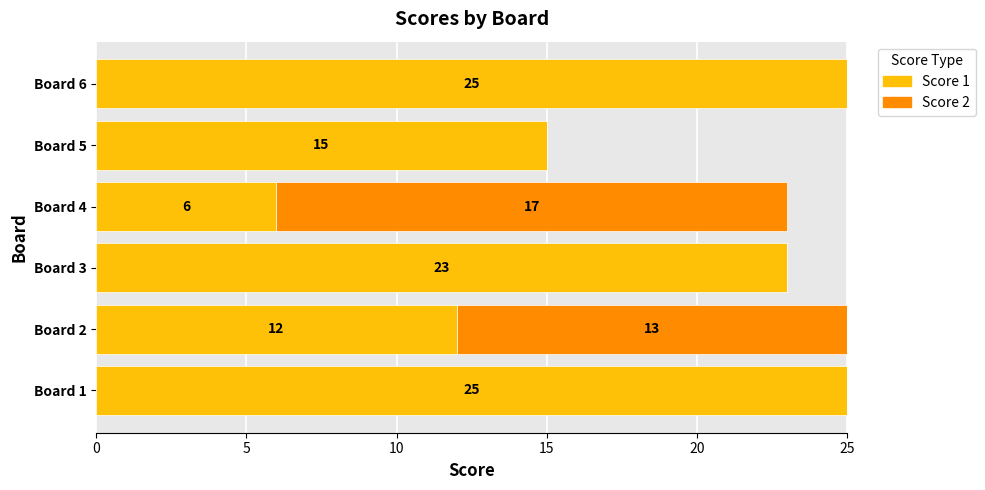

The value of Score 1 at Board 2 is 12. True or false?

True